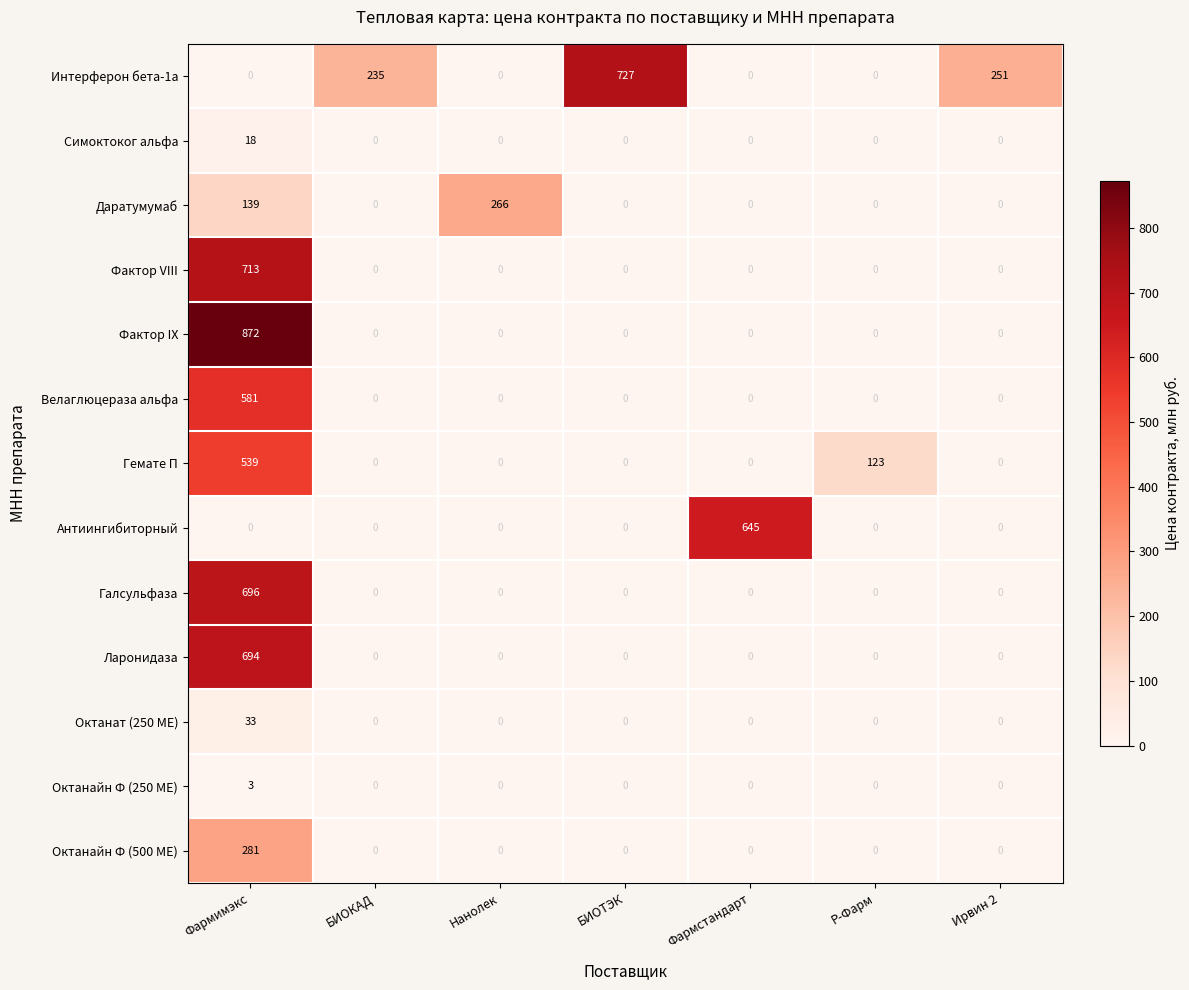

List the series in order of their peak value, lowest first.

Октанайн Ф (250 МЕ), Симоктоког альфа, Октанат (250 МЕ), Даратумумаб, Октанайн Ф (500 МЕ), Гемате П, Велаглюцераза альфа, Антиингибиторный, Ларонидаза, Галсульфаза, Фактор VIII, Интерферон бета-1а, Фактор IX